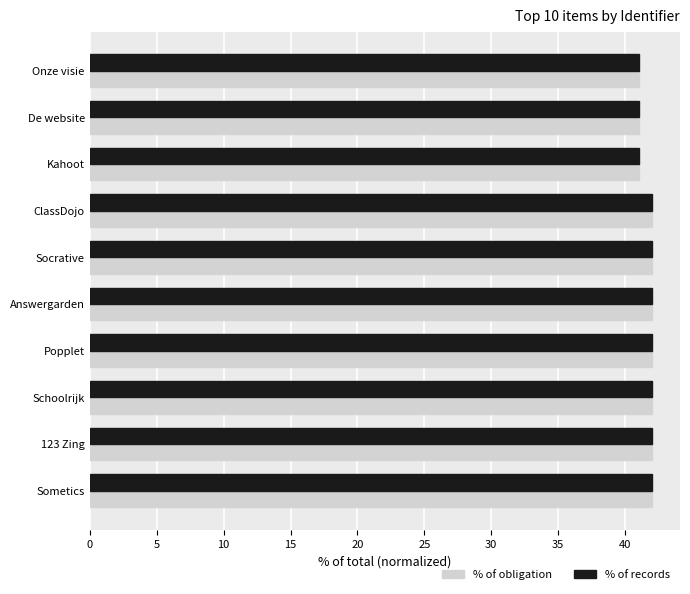

What is the sum of the % of obligation values at Answergarden and ClassDojo?

84.0